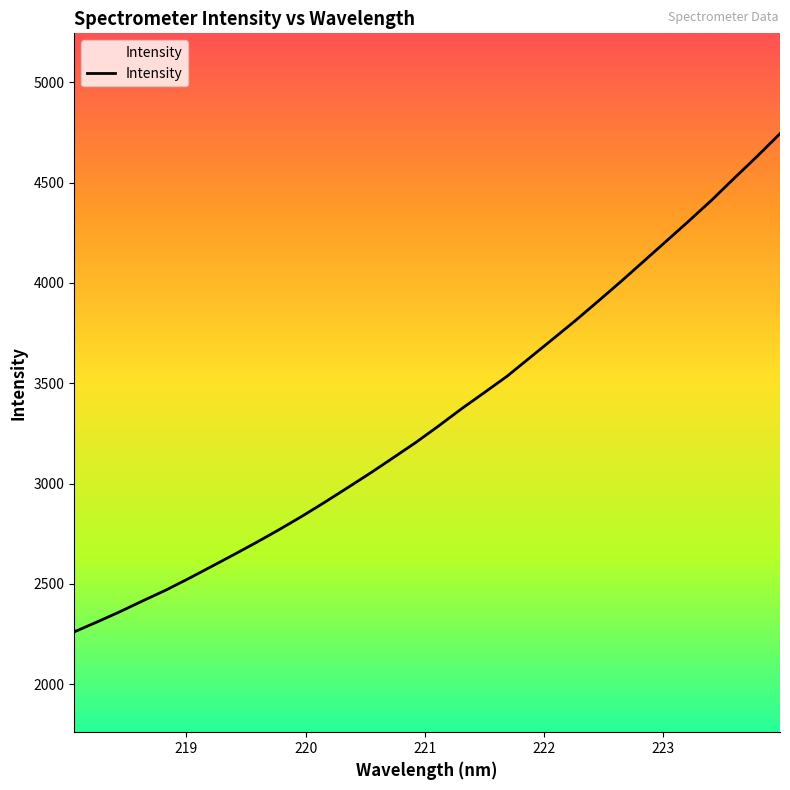

What is the smallest value displayed?

2260.9